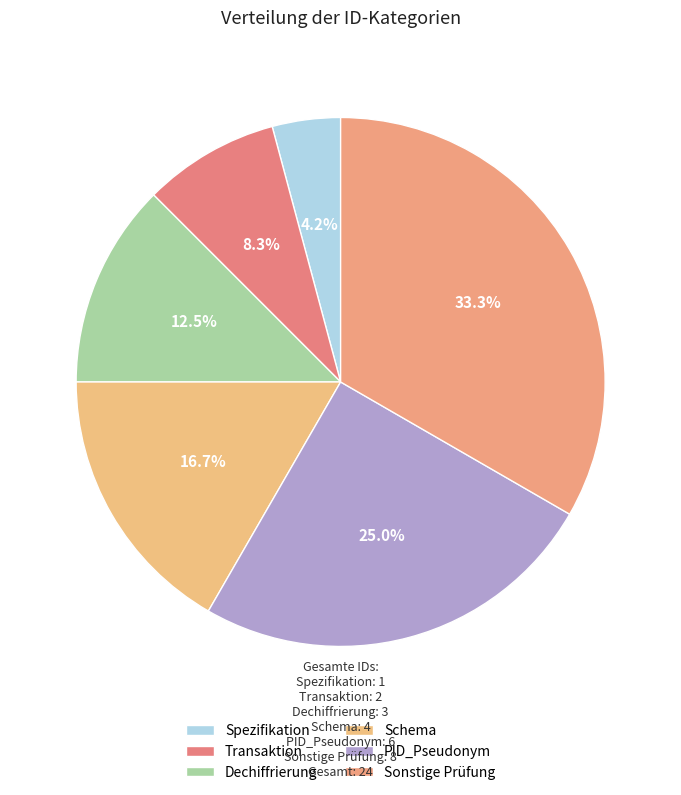

How many segments does this pie chart have?

6